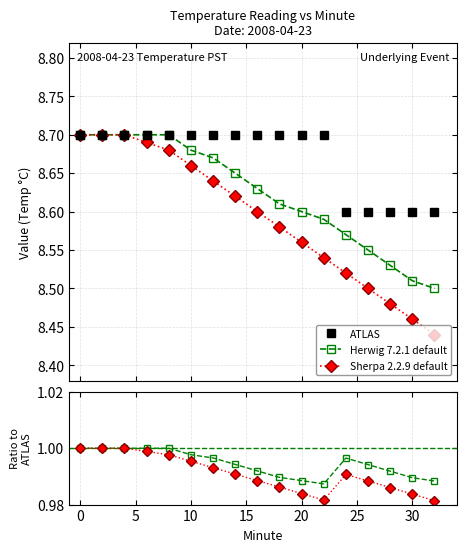

What is the difference between the maximum and minimum values in the ATLAS series?

0.1